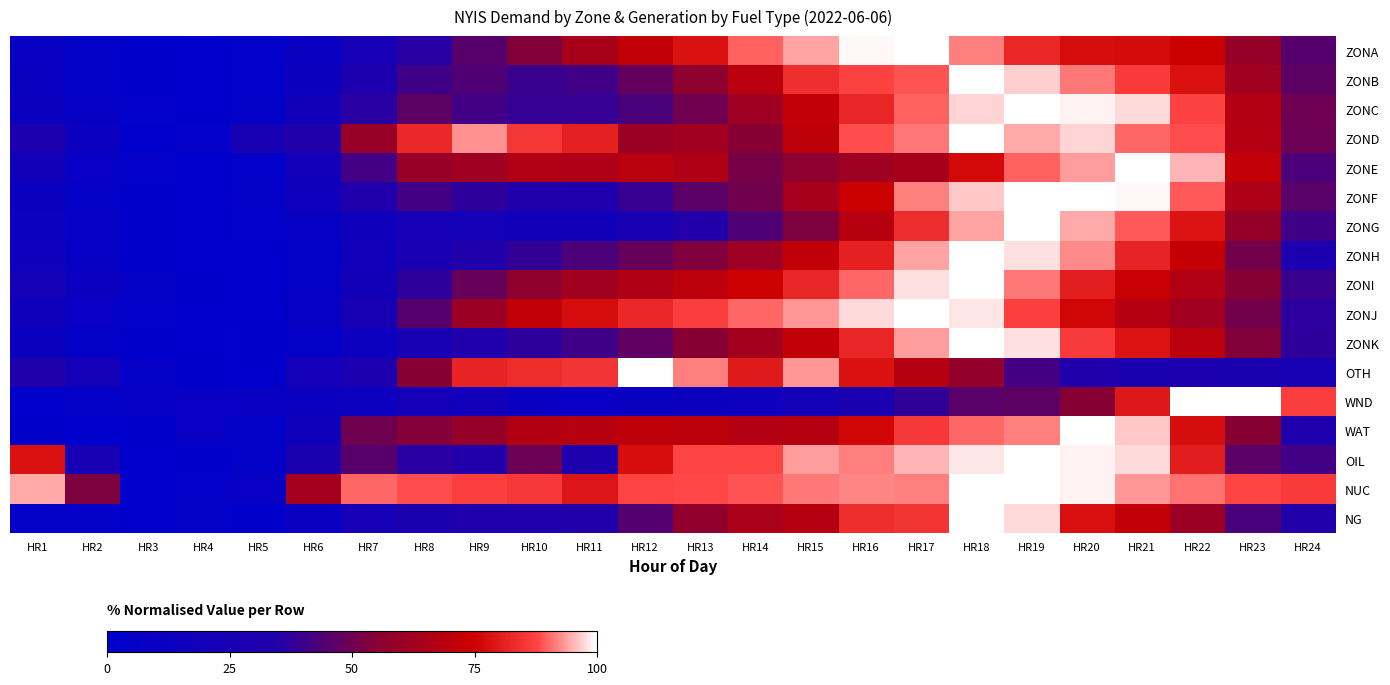

How many data points does each series have?

24